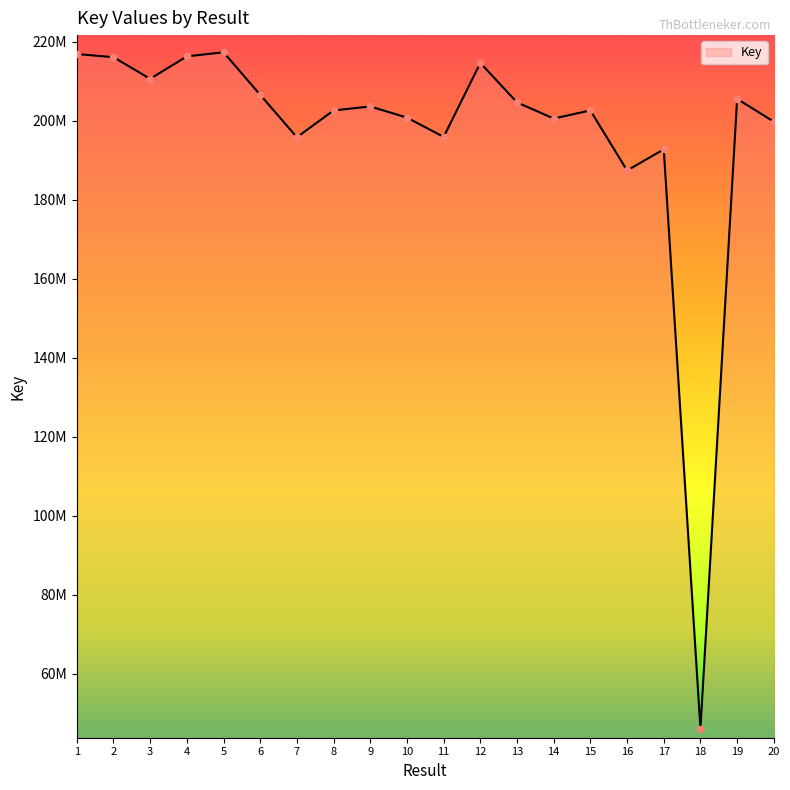

What is the change in value from 3 to 8?

-8007073